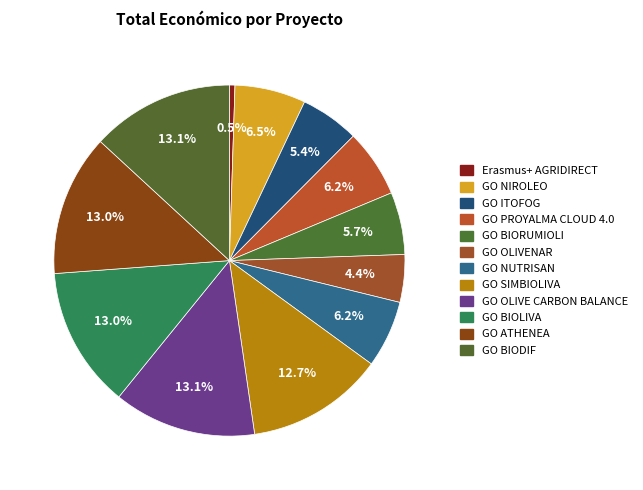

Which has a higher value, GO BIODIF or GO NUTRISAN?

GO BIODIF